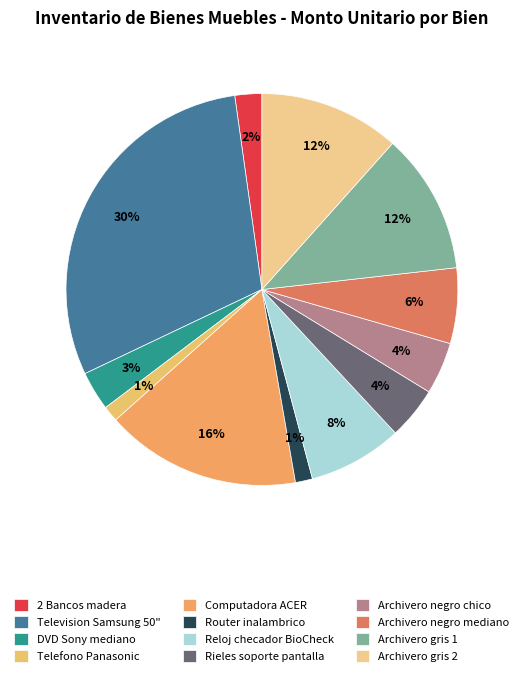

To the nearest percent, what portion does Archivero gris 2 represent?

12%